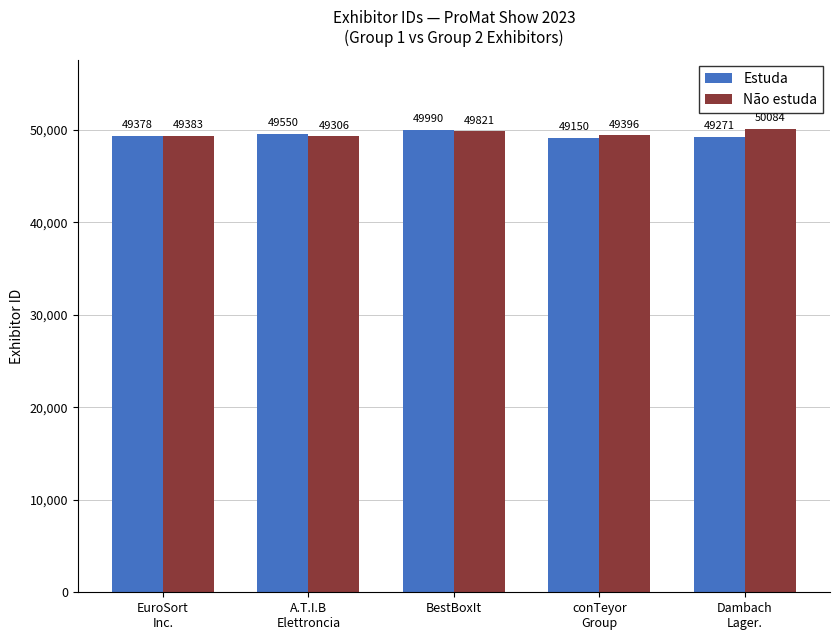

How many distinct data groups are displayed?

2